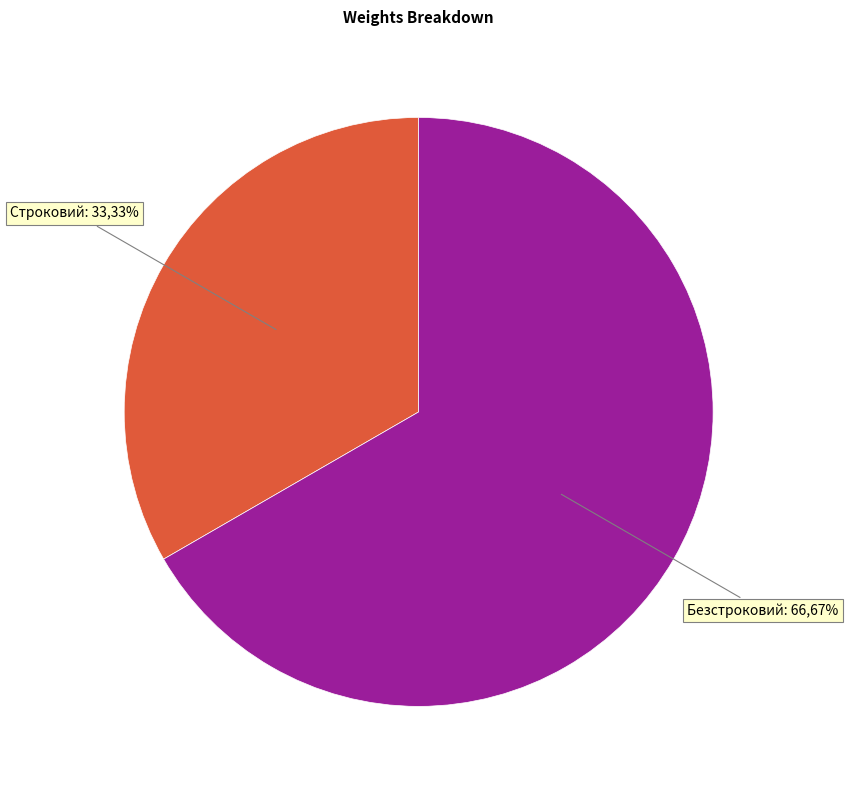

Is there a majority slice in this chart?

Yes